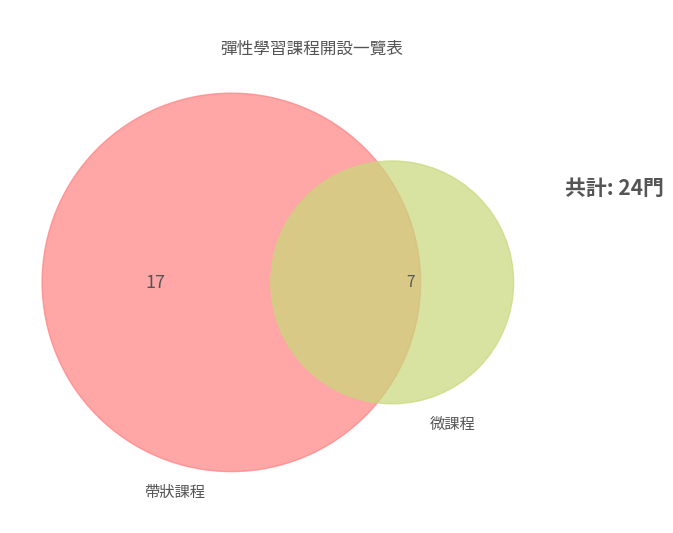

How many slices are in this pie chart?

2